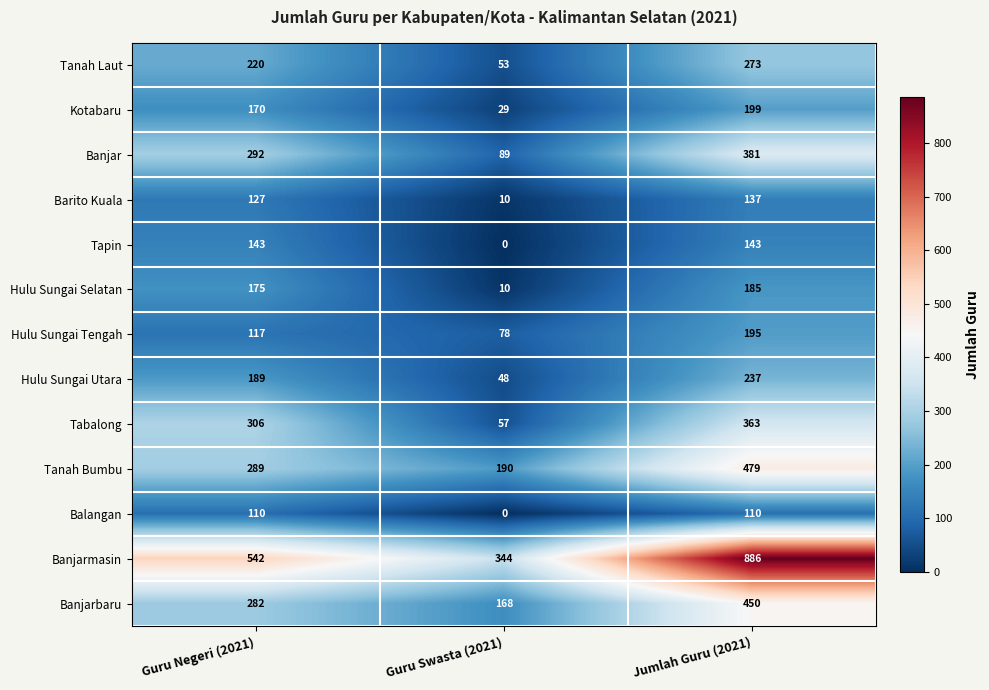

At which label is Hulu Sungai Utara closest to 142?

Guru Negeri (2021)